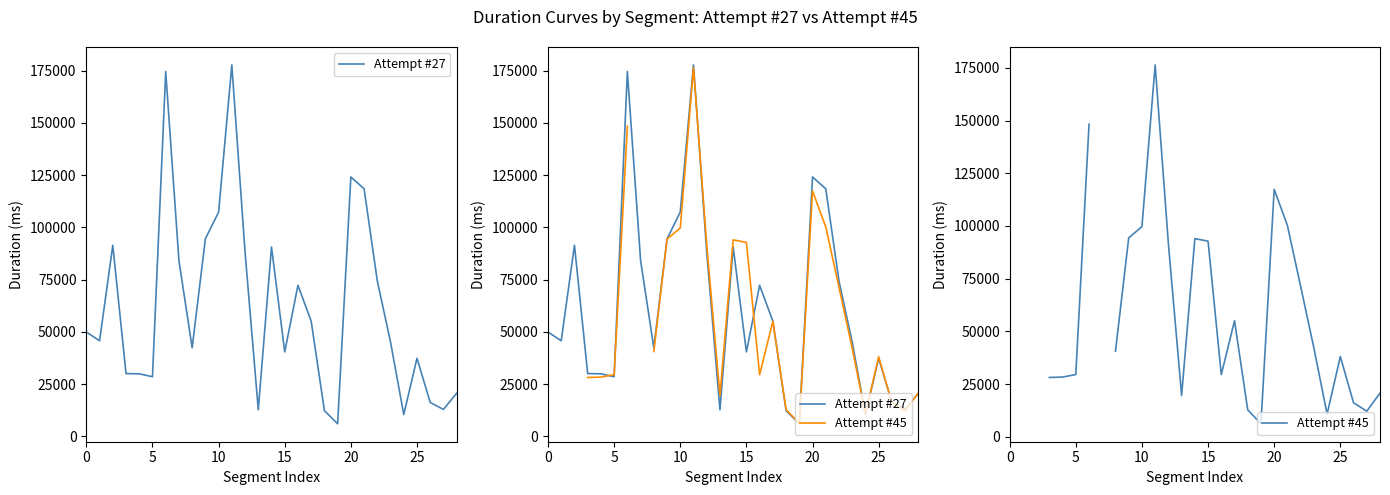

Which series ends up on top after the final intersection of Attempt #45 and Attempt #27?

Attempt #45